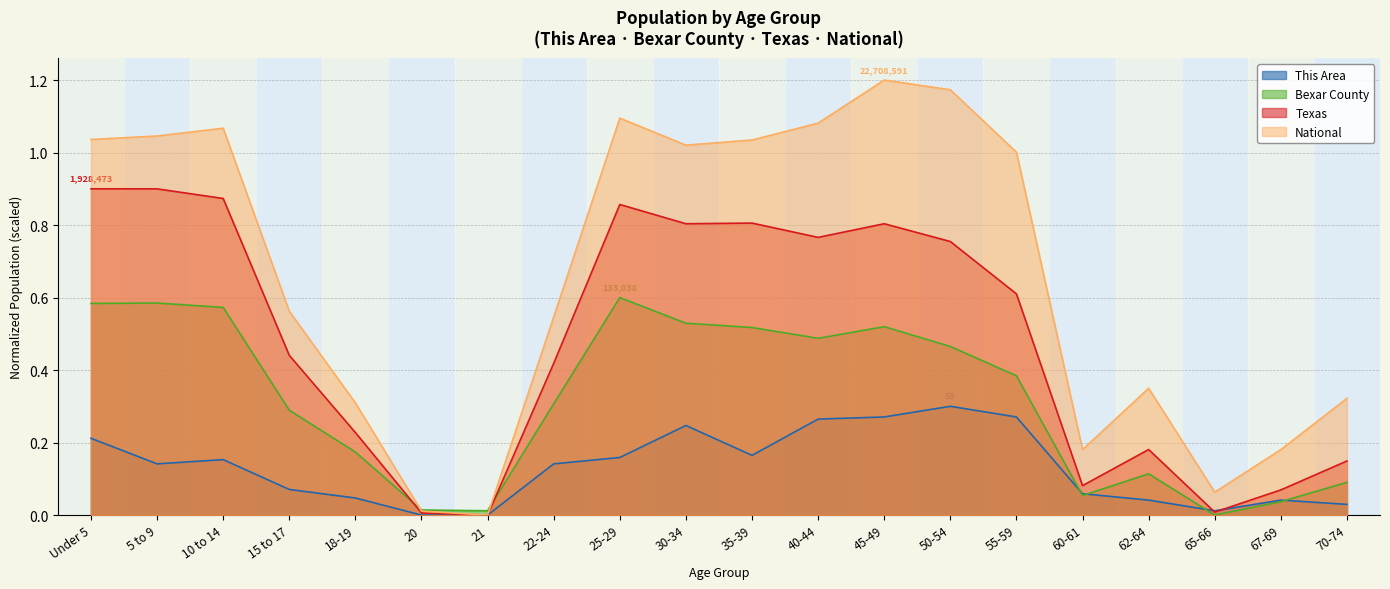

Rank the series by their average value, from highest to lowest.

National, Texas, Bexar County, This Area